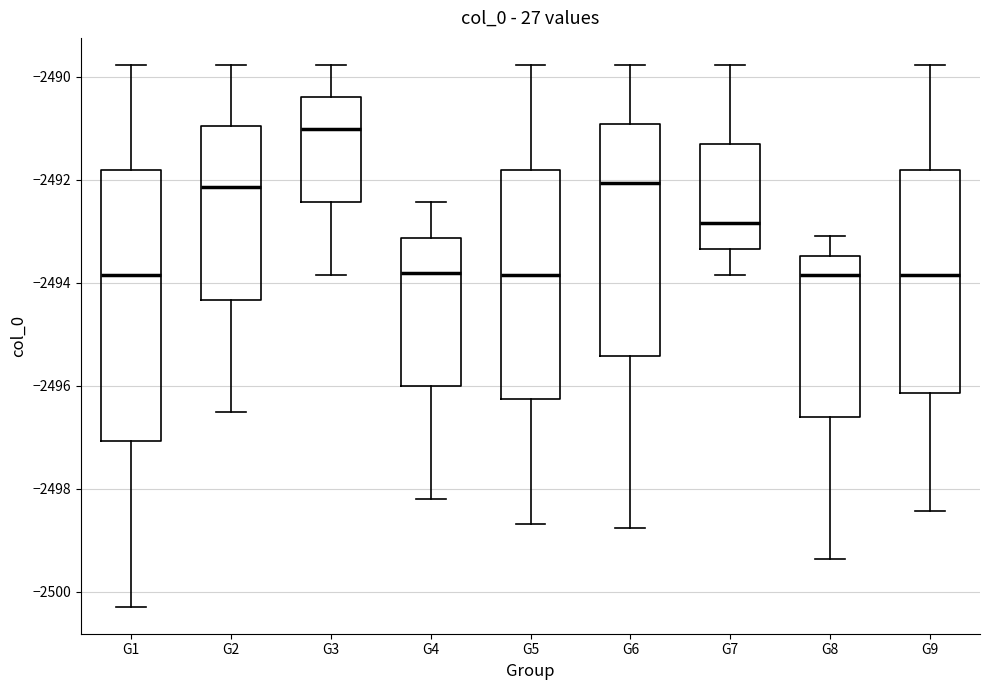

Which box is the tallest, from its lower edge to its upper edge?

G1